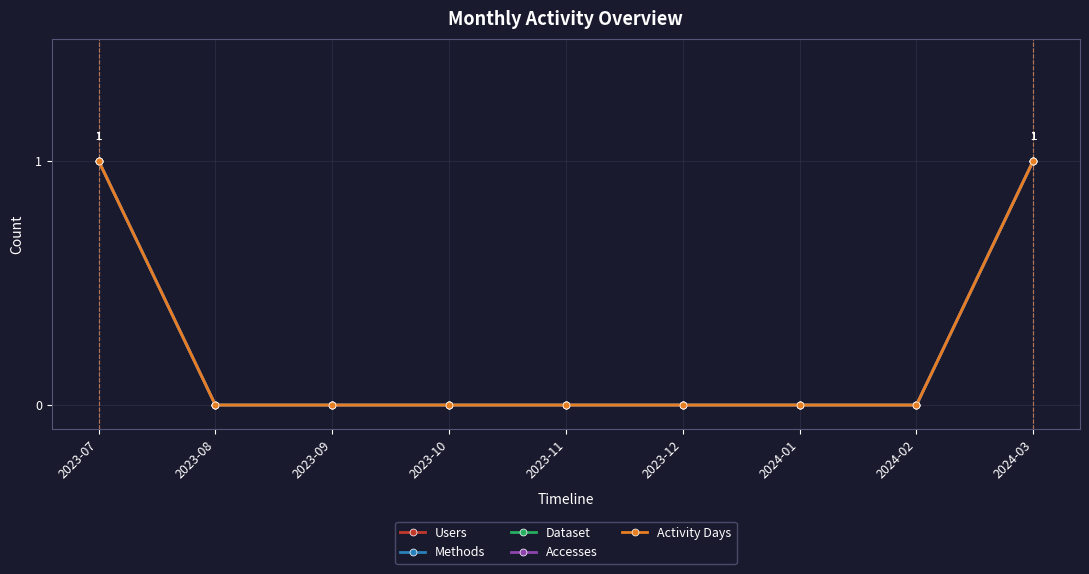

Reading left to right, list all the values displayed in this chart.

Users: 1	0	0	0	0	0	0	0	1
Methods: 1	0	0	0	0	0	0	0	1
Dataset: 1	0	0	0	0	0	0	0	1
Accesses: 1	0	0	0	0	0	0	0	1
Activity Days: 1	0	0	0	0	0	0	0	1